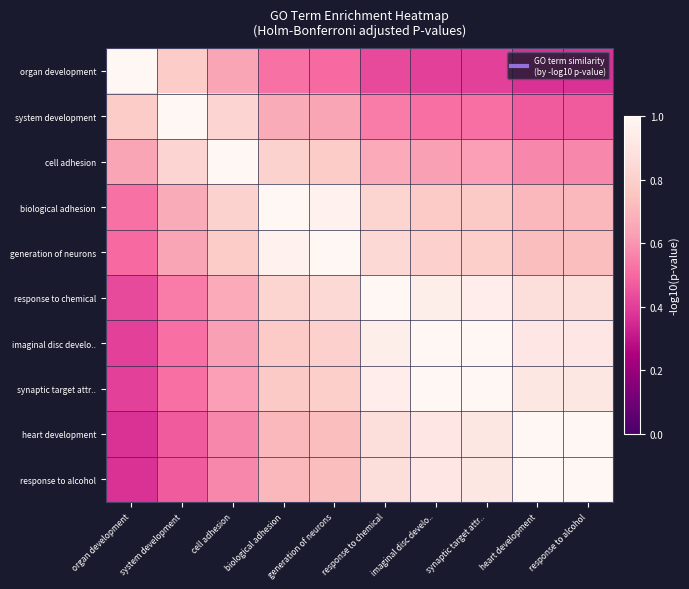

Reading right to left, what are all the values shown in this chart?

organ development: response to alcohol=0.4	heart development=0.4	synaptic target attr..=0.4	imaginal disc develo..=0.4	response to chemical=0.4	generation of neurons=0.5	biological adhesion=0.5	cell adhesion=0.6	system development=0.8	organ development=1.0
system development: response to alcohol=0.5	heart development=0.5	synaptic target attr..=0.5	imaginal disc develo..=0.5	response to chemical=0.5	generation of neurons=0.6	biological adhesion=0.7	cell adhesion=0.8	system development=1.0	organ development=0.8
cell adhesion: response to alcohol=0.6	heart development=0.6	synaptic target attr..=0.6	imaginal disc develo..=0.6	response to chemical=0.7	generation of neurons=0.8	biological adhesion=0.8	cell adhesion=1.0	system development=0.8	organ development=0.6
biological adhesion: response to alcohol=0.7	heart development=0.7	synaptic target attr..=0.8	imaginal disc develo..=0.8	response to chemical=0.8	generation of neurons=1.0	biological adhesion=1.0	cell adhesion=0.8	system development=0.7	organ development=0.5
generation of neurons: response to alcohol=0.7	heart development=0.7	synaptic target attr..=0.8	imaginal disc develo..=0.8	response to chemical=0.8	generation of neurons=1.0	biological adhesion=1.0	cell adhesion=0.8	system development=0.6	organ development=0.5
response to chemical: response to alcohol=0.9	heart development=0.9	synaptic target attr..=0.9	imaginal disc develo..=1.0	response to chemical=1.0	generation of neurons=0.8	biological adhesion=0.8	cell adhesion=0.7	system development=0.5	organ development=0.4
imaginal disc develo..: response to alcohol=0.9	heart development=0.9	synaptic target attr..=1.0	imaginal disc develo..=1.0	response to chemical=1.0	generation of neurons=0.8	biological adhesion=0.8	cell adhesion=0.6	system development=0.5	organ development=0.4
synaptic target attr..: response to alcohol=0.9	heart development=0.9	synaptic target attr..=1.0	imaginal disc develo..=1.0	response to chemical=0.9	generation of neurons=0.8	biological adhesion=0.8	cell adhesion=0.6	system development=0.5	organ development=0.4
heart development: response to alcohol=1.0	heart development=1.0	synaptic target attr..=0.9	imaginal disc develo..=0.9	response to chemical=0.9	generation of neurons=0.7	biological adhesion=0.7	cell adhesion=0.6	system development=0.5	organ development=0.4
response to alcohol: response to alcohol=1.0	heart development=1.0	synaptic target attr..=0.9	imaginal disc develo..=0.9	response to chemical=0.9	generation of neurons=0.7	biological adhesion=0.7	cell adhesion=0.6	system development=0.5	organ development=0.4